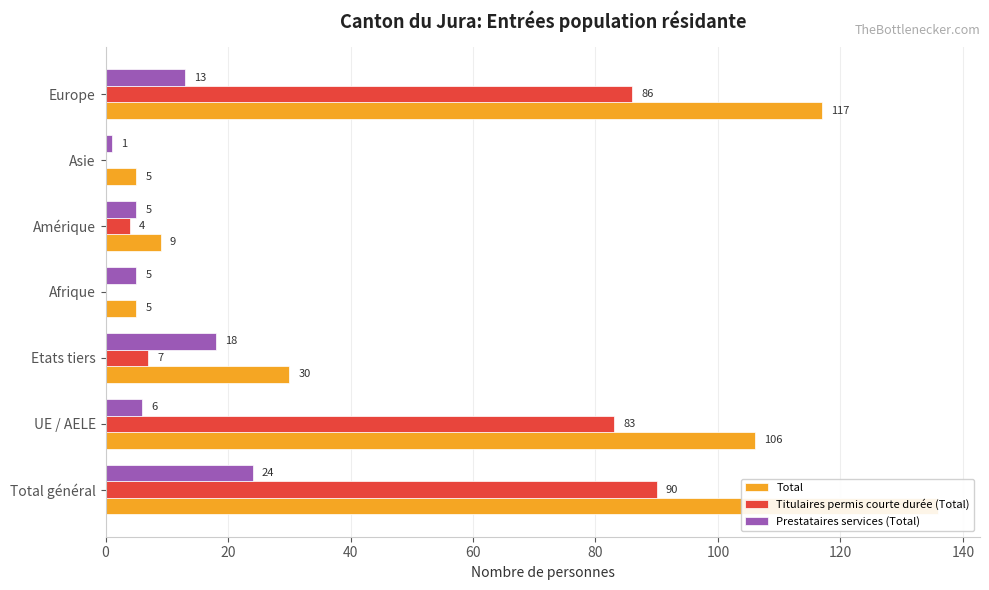

Are the bars horizontal?

Yes